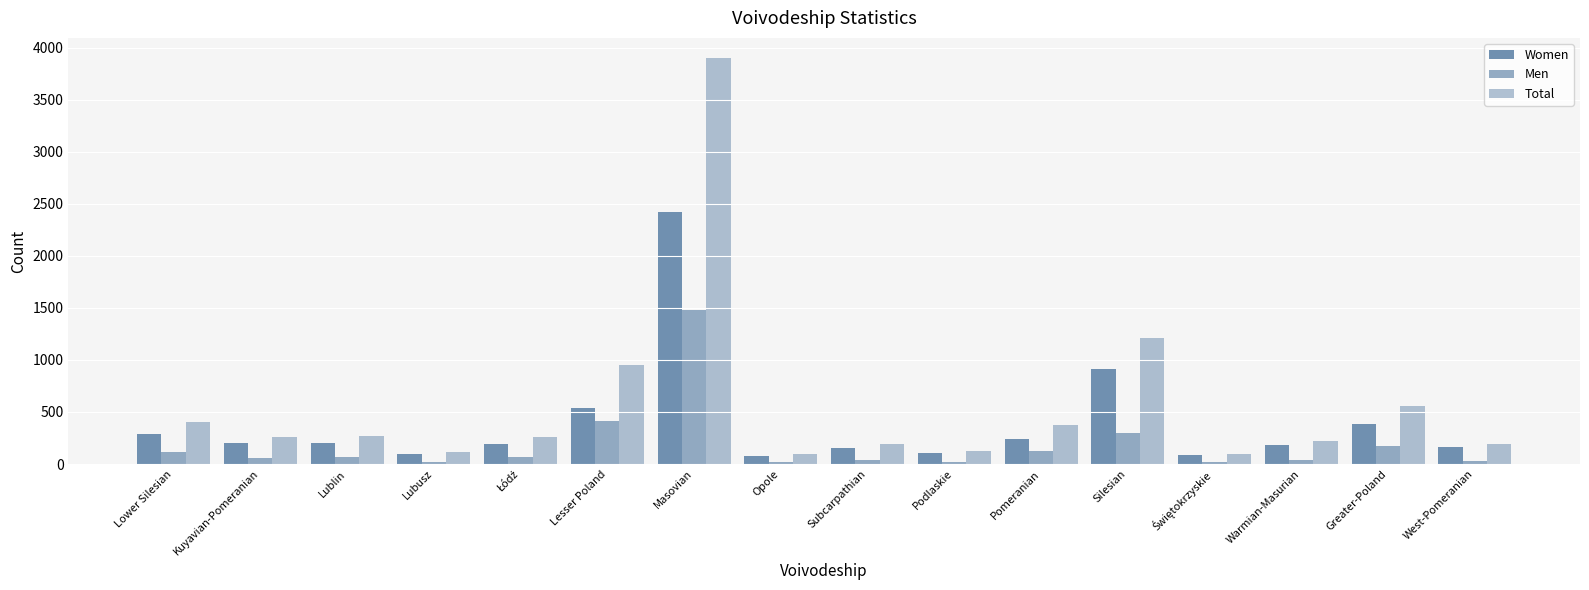

How many values in the Men series are below 67?

8